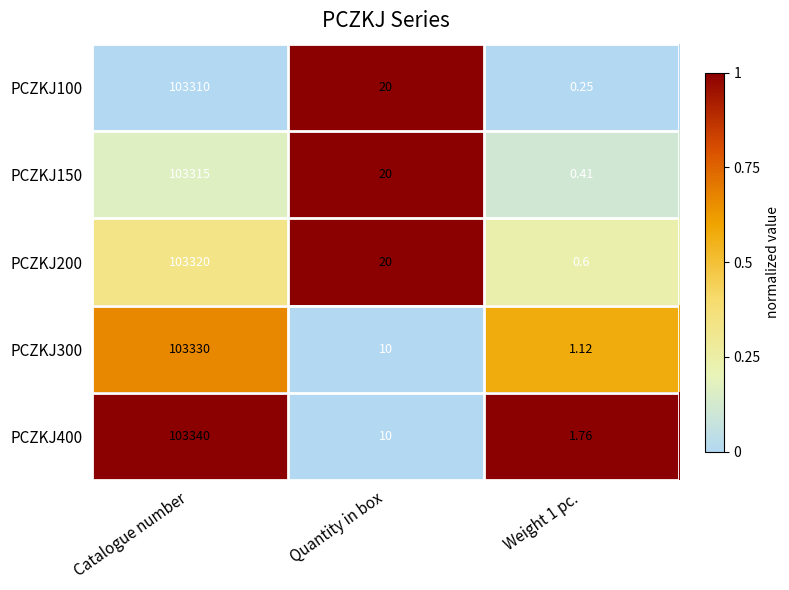

At which category is the sum across all series the highest?

Catalogue number